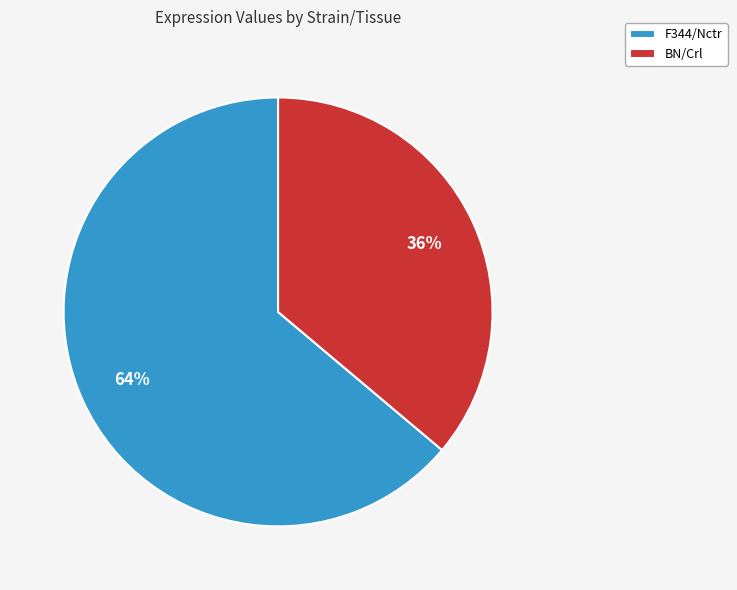

Is it true that BN/Crl is 22% of the pie?

False